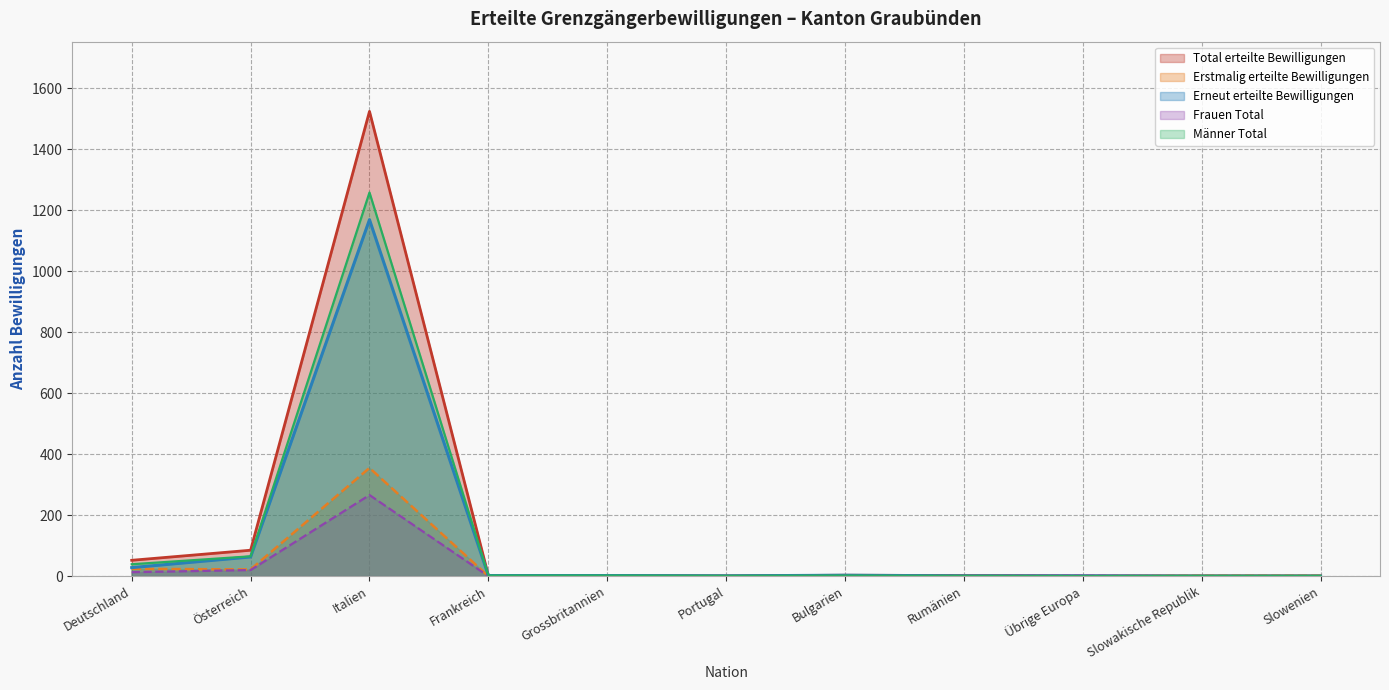

How many categories are shown in the chart?

11